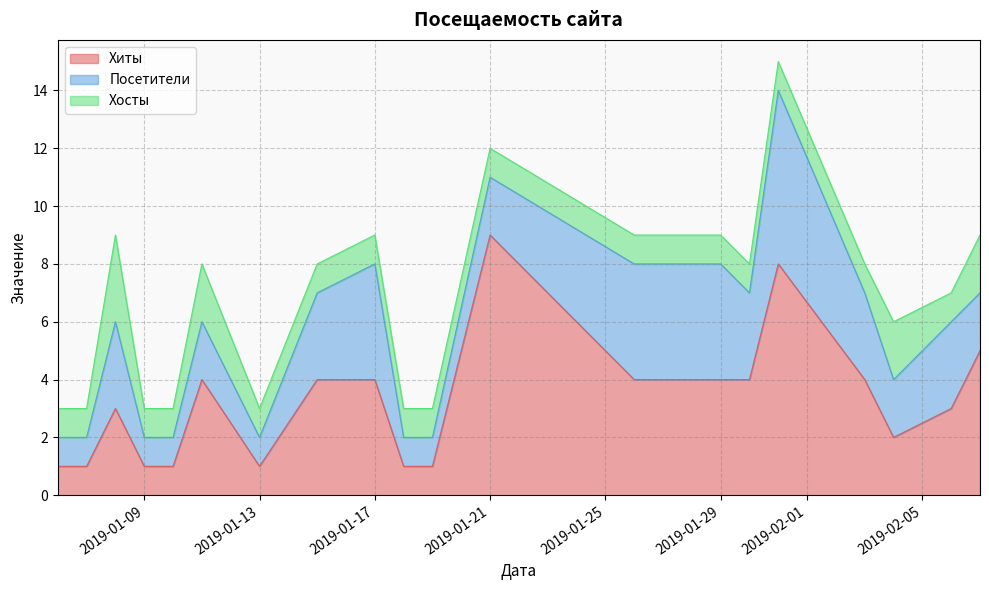

What is the sum of the Посетители values at 2019-01-29 and 2019-02-04?

6